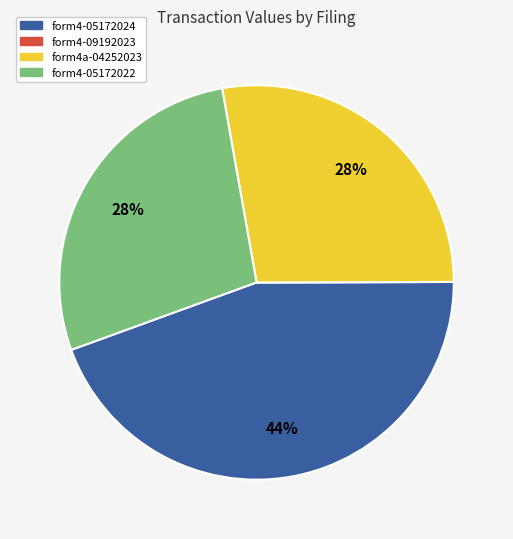

To the nearest percent, what is the difference between the largest and smallest slice percentages?

44%